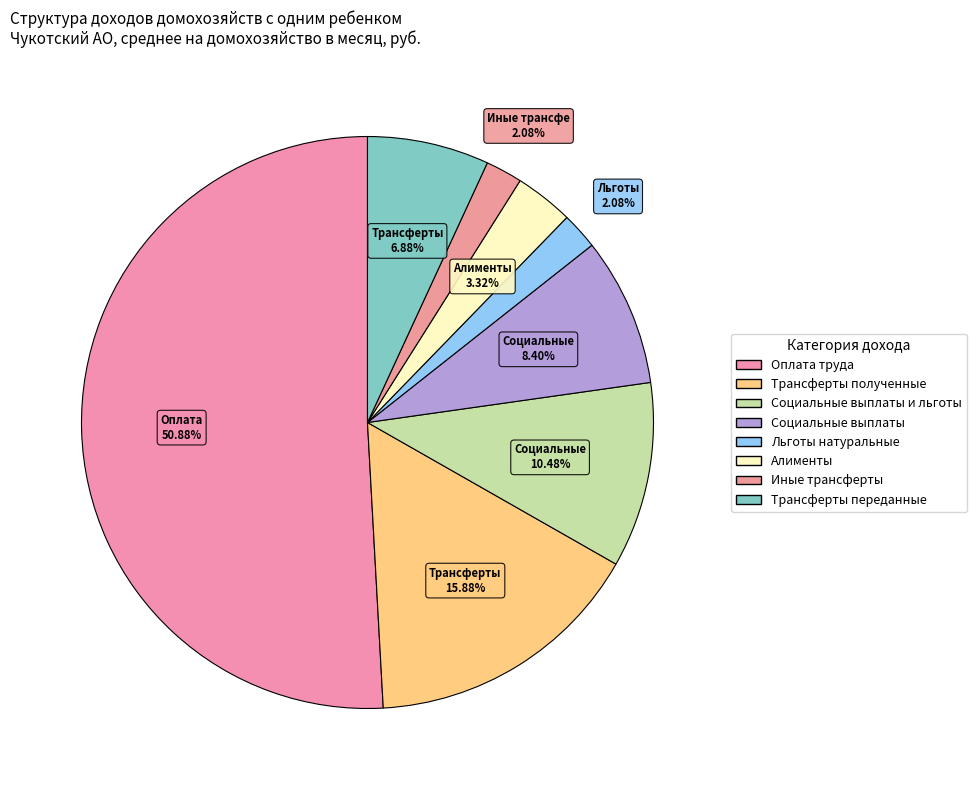

How many slices are in this pie chart?

8